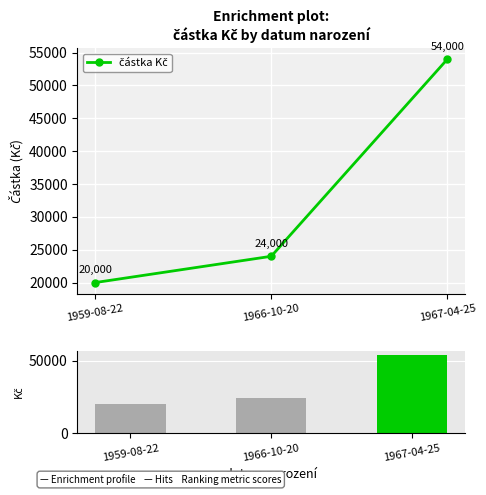

What is the total value across all series at 1966-10-20?

48000